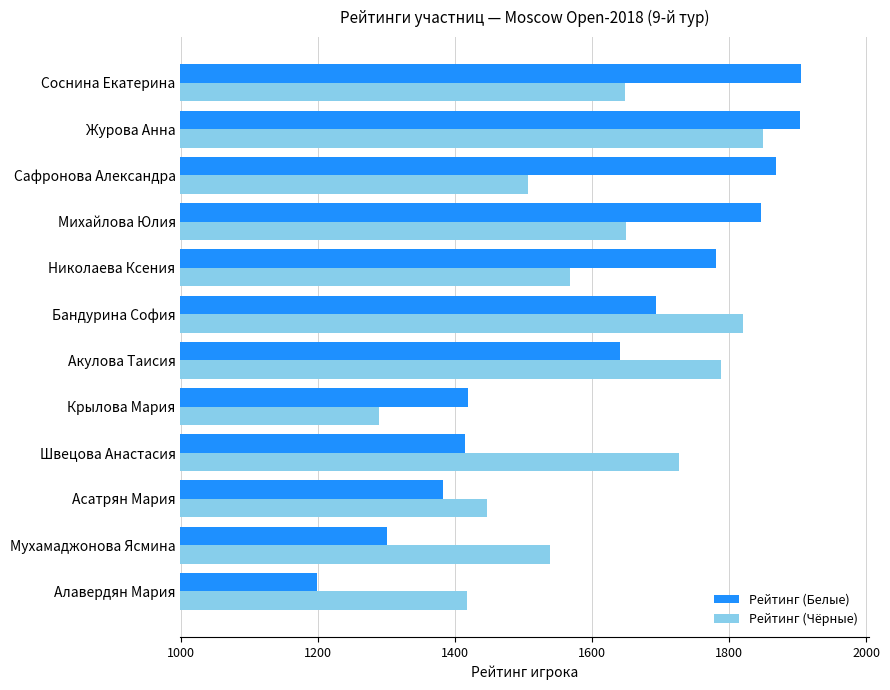

Which series has the largest total across all categories?

Рейтинг (Белые)